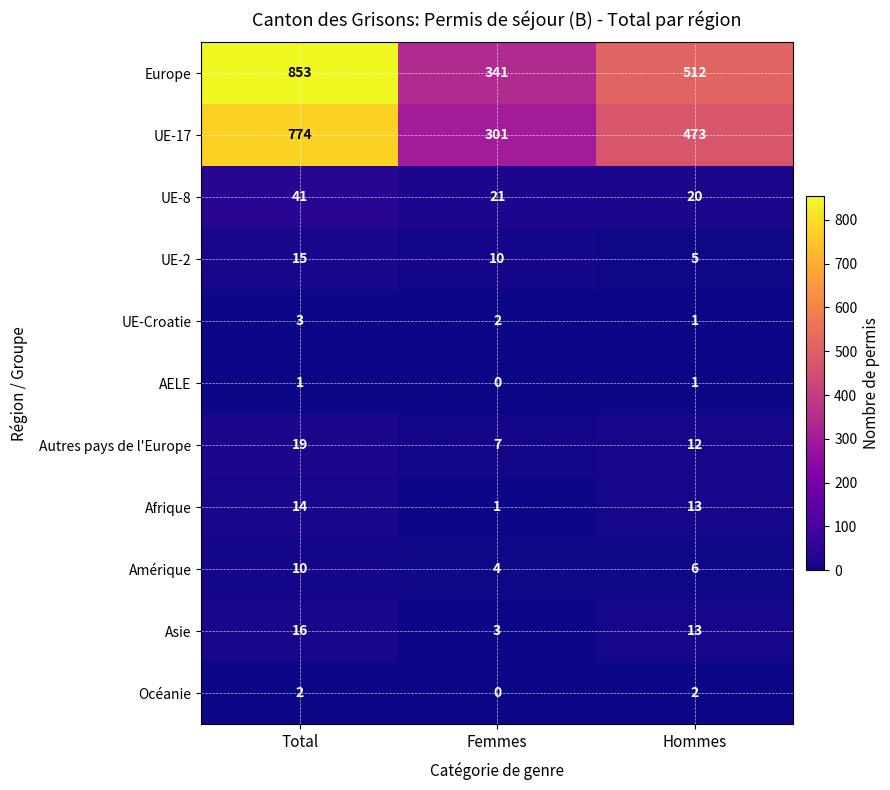

What is the total value across all series at Hommes?

1058